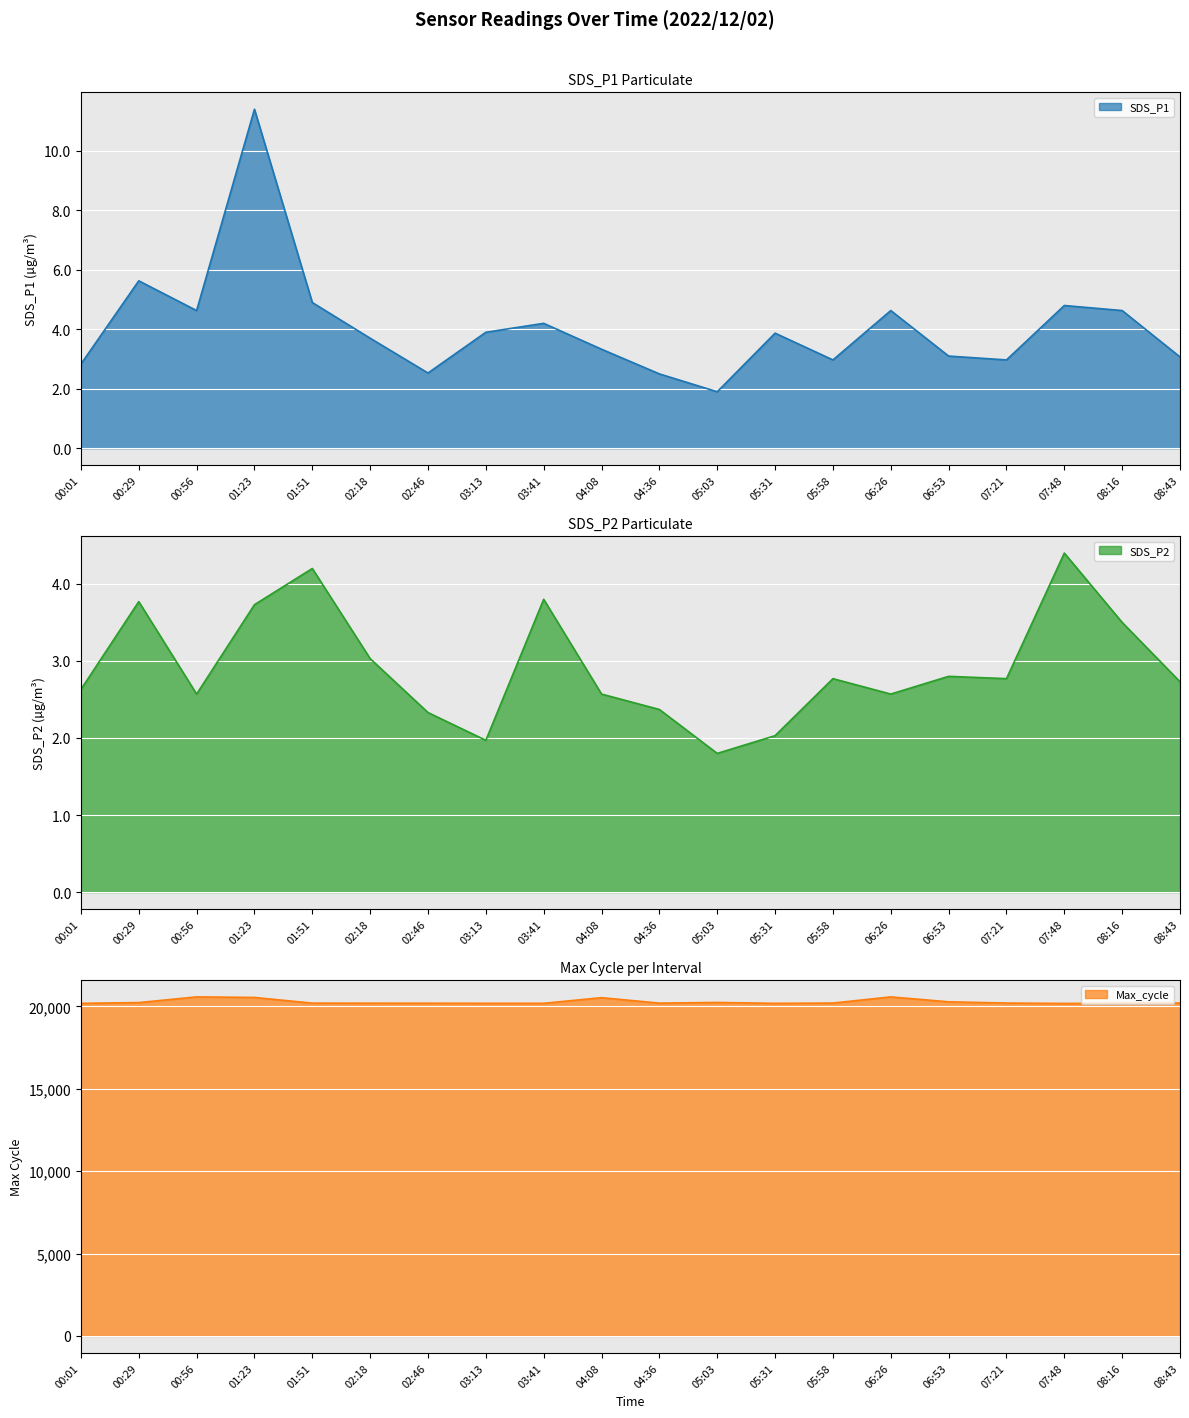

What are all the series names shown in the legend?

SDS_P1, SDS_P2, Max_cycle